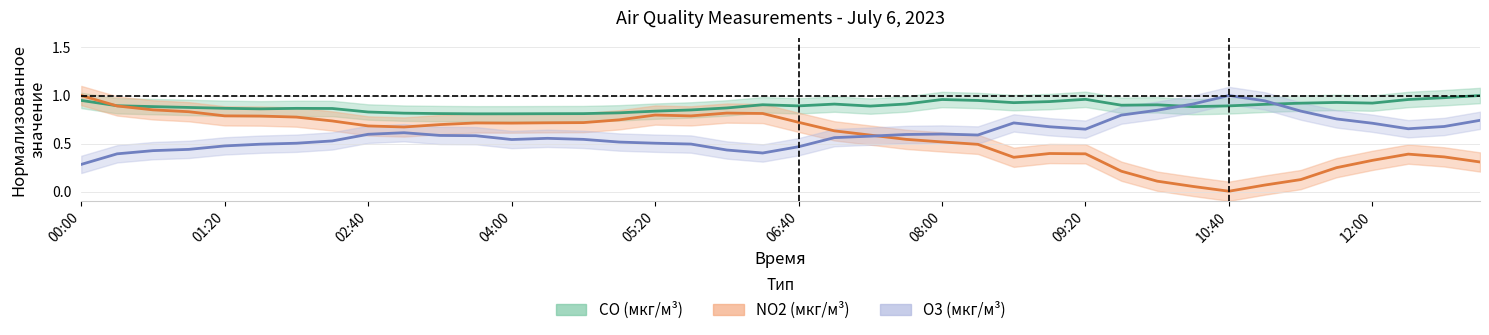

Between 29 and NO2, which is larger?

29